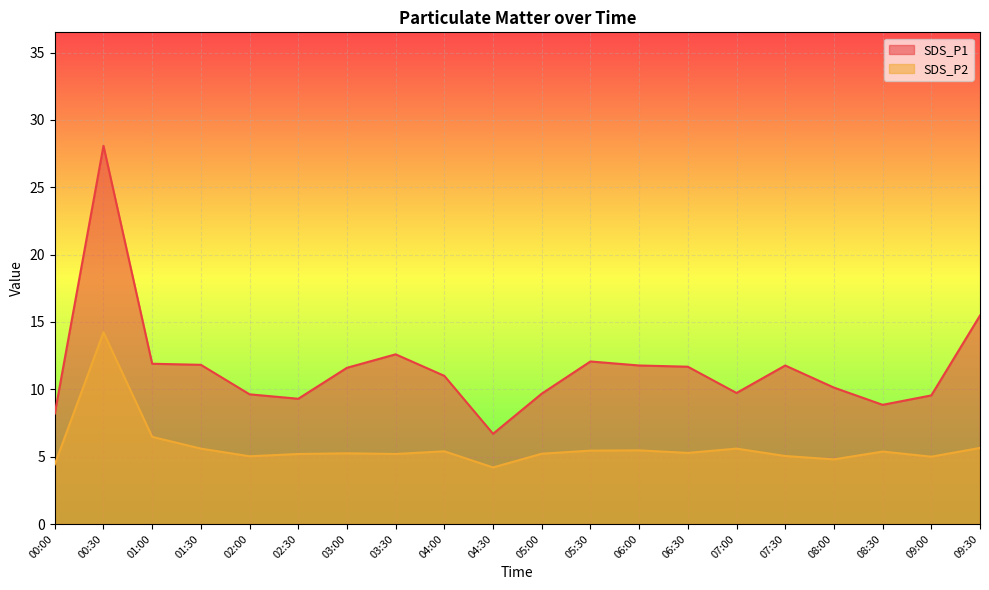

At which category does the chart reach its peak across all series?

00:30